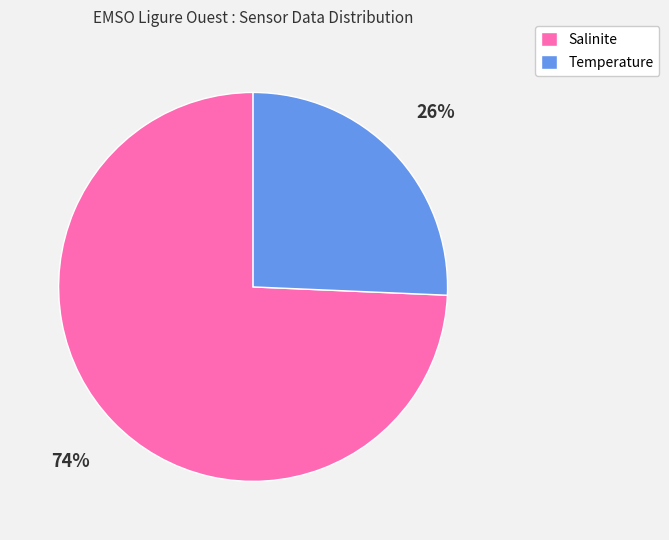

Does Salinite account for over 50% of the chart?

Yes